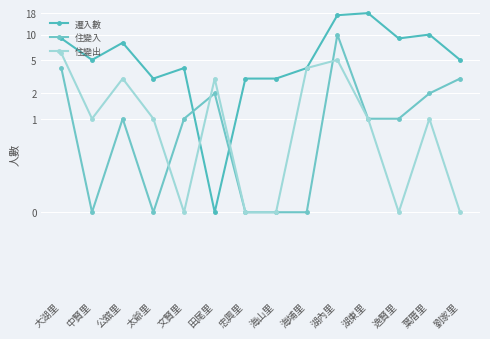

True or false: 遷入數 has more than 0 points higher than both neighbors.

True